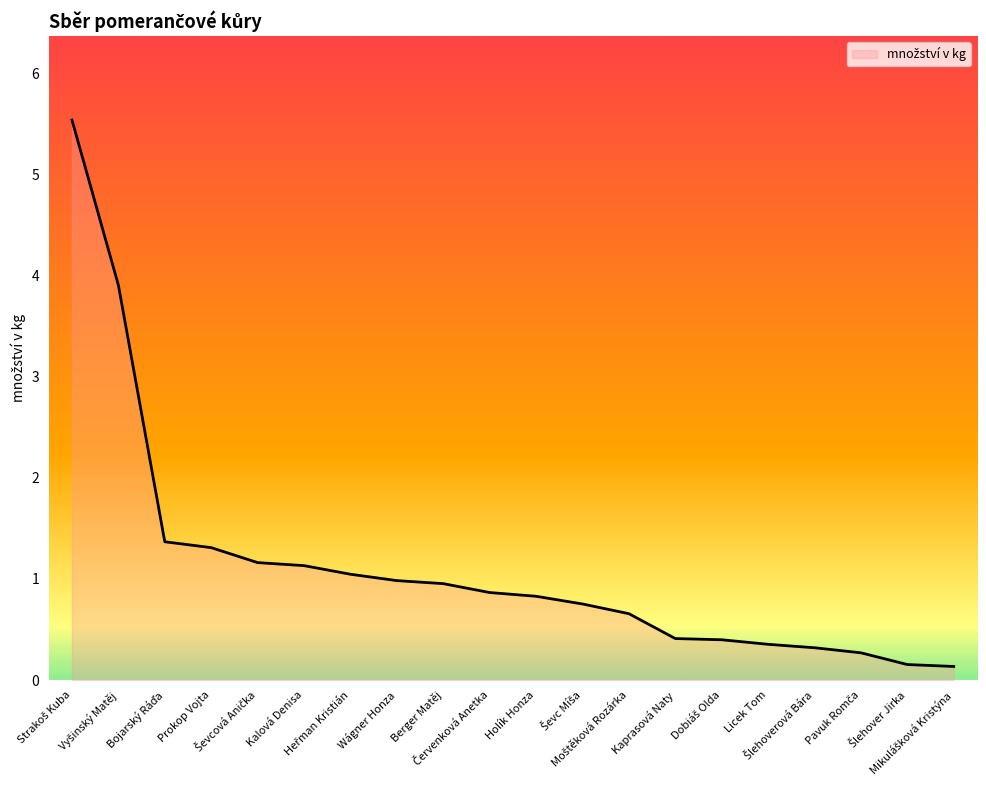

How many lines are shown in the chart?

1